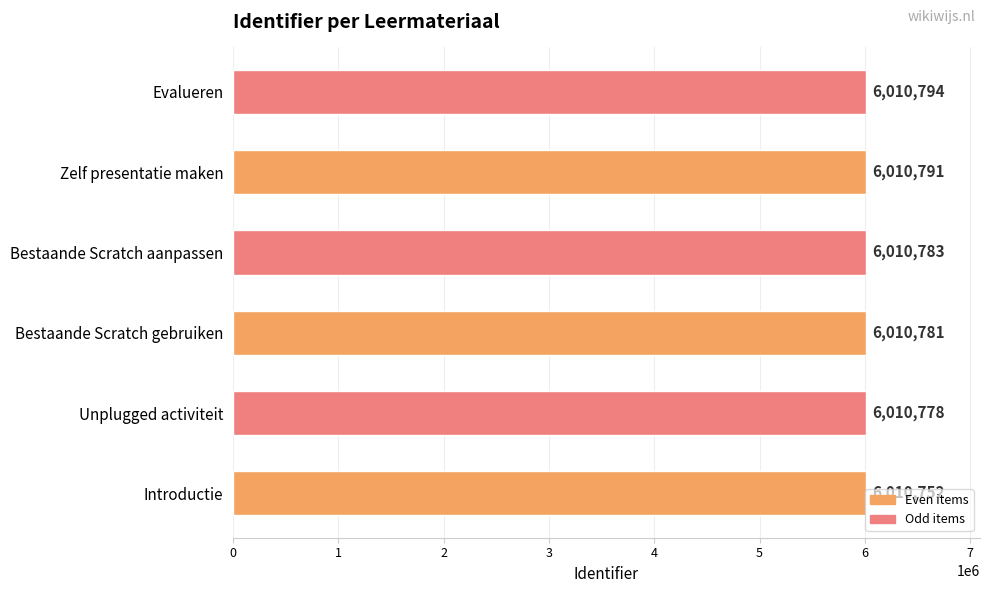

What is the difference between the maximum and minimum values?

42